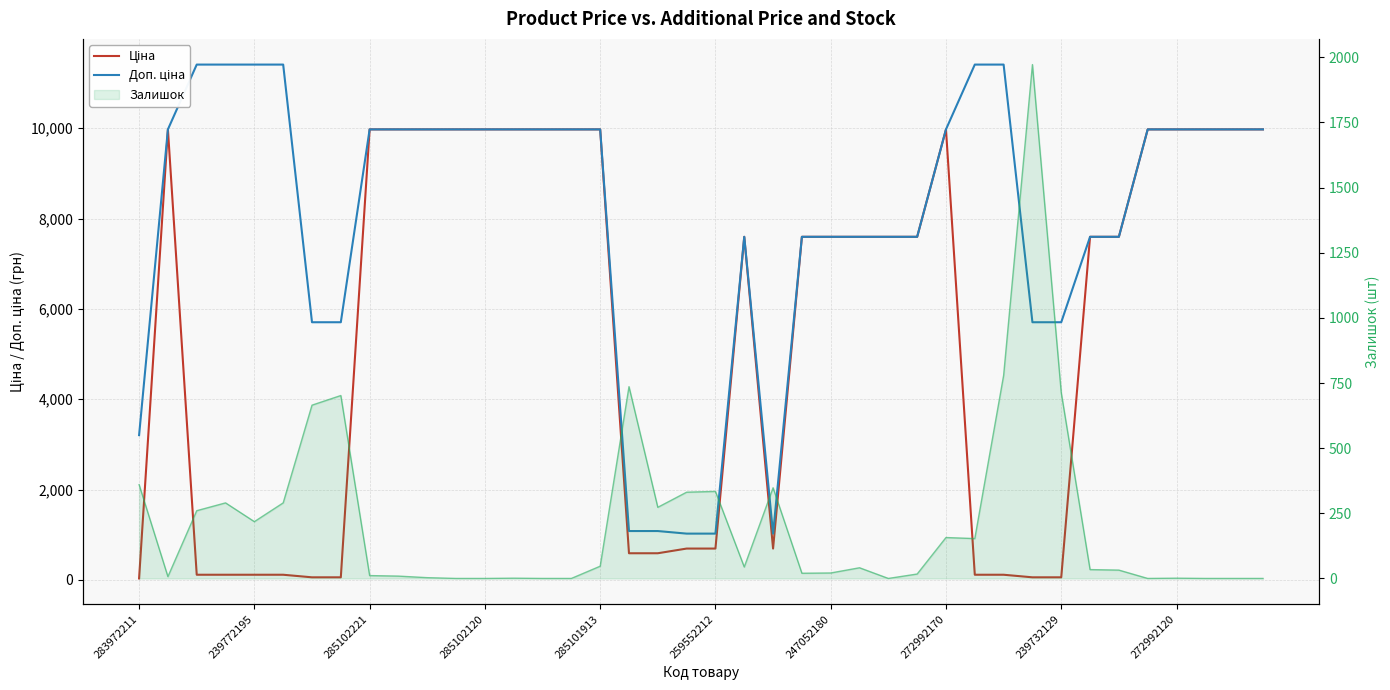

What is the difference between the second highest and minimum values in the Доп. ціна series?

10385.4